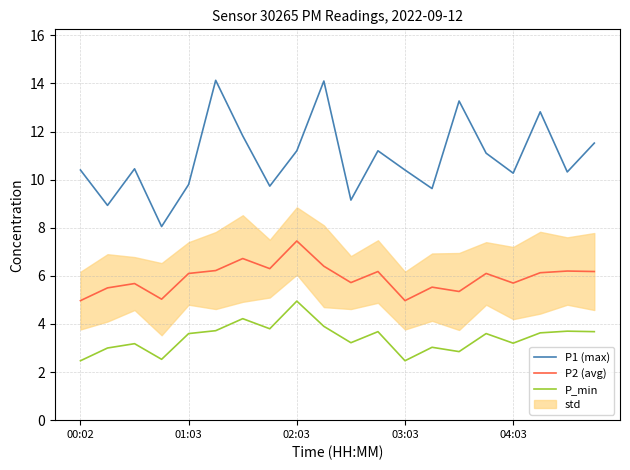

True or false: P1 (max) and P_min cross at least once.

False